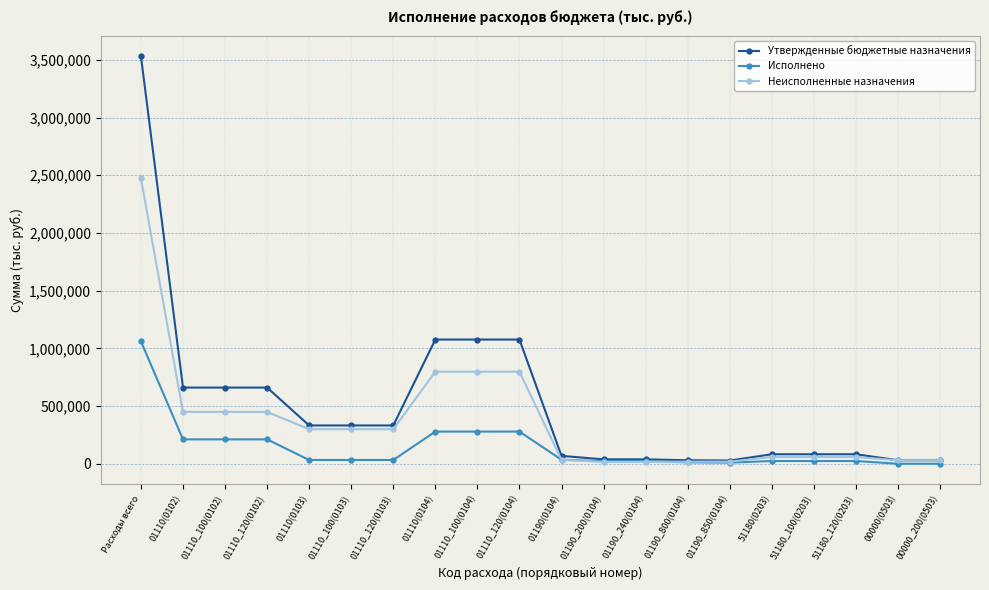

Which category has the highest value in the Неисполненные назначения series?

Расходы всего